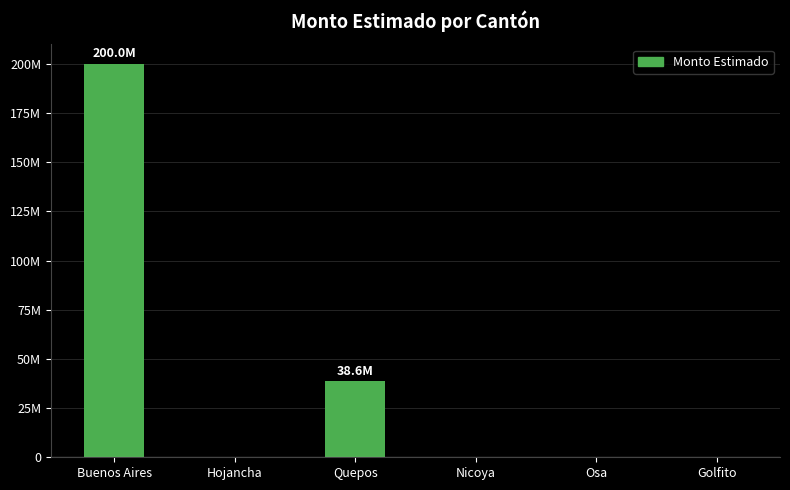

Rank the categories by value from highest to lowest.

Buenos Aires, Quepos, Hojancha, Nicoya, Osa, Golfito